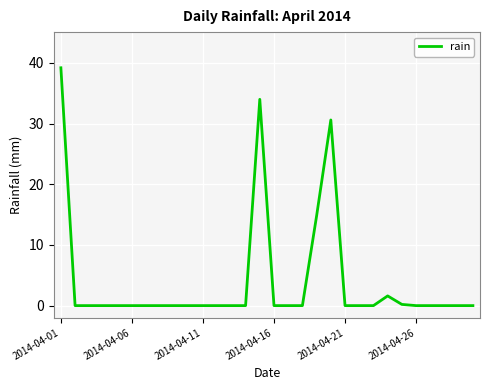

What is the maximum value shown in the chart?

39.2